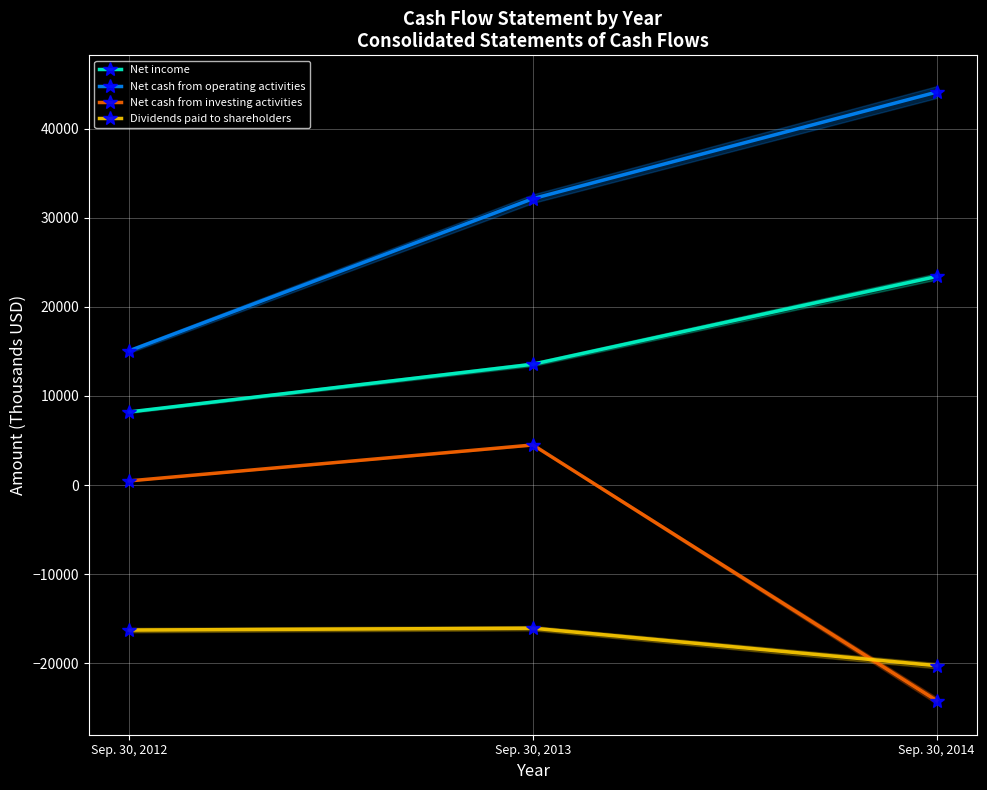

What is the total value across all series at Sep. 30, 2012?

7475